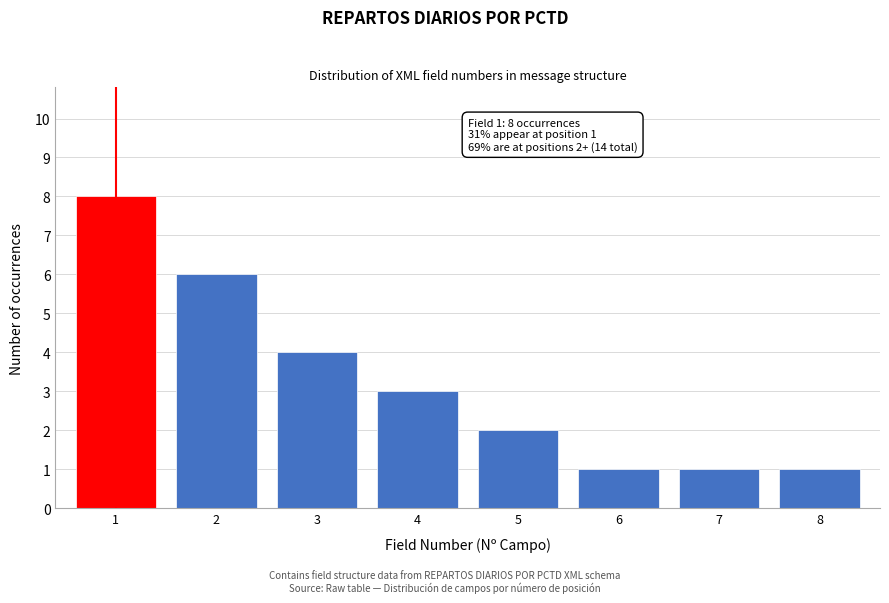

Reading left to right, what are all the values shown in this chart?

8	6	4	3	2	1	1	1